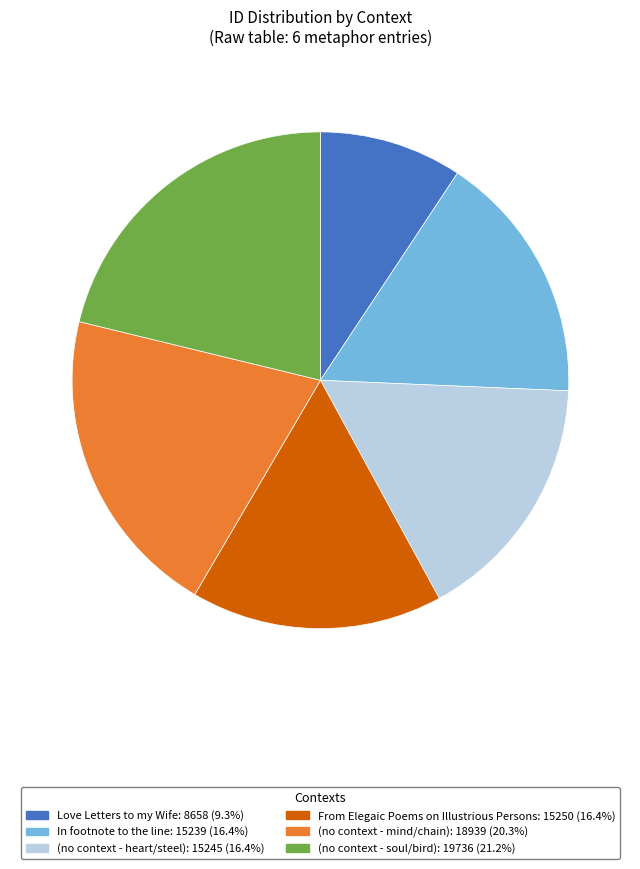

Does any single category account for the majority?

No